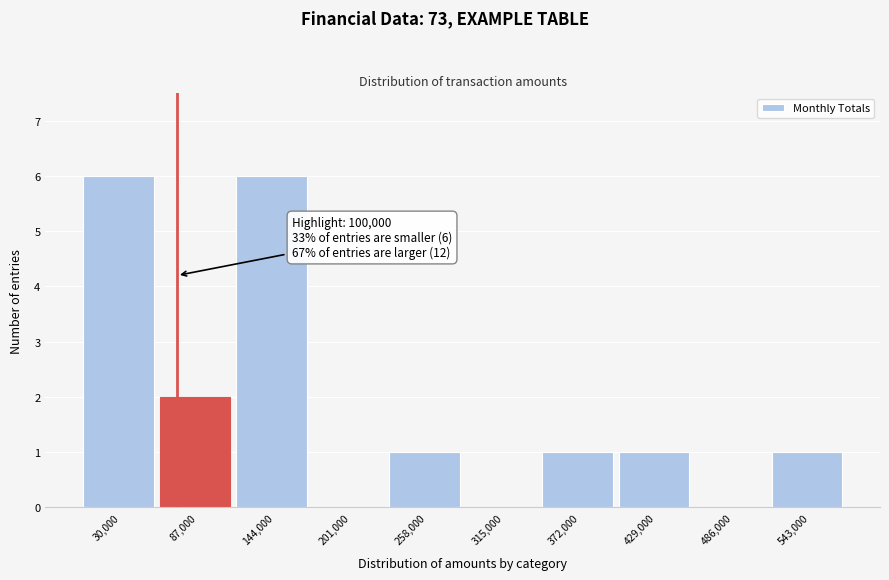

Reading left to right, extract all data points from this chart.

30,000=6	87,000=2	144,000=6	201,000=0	258,000=1	315,000=0	372,000=1	429,000=1	486,000=0	543,000=1